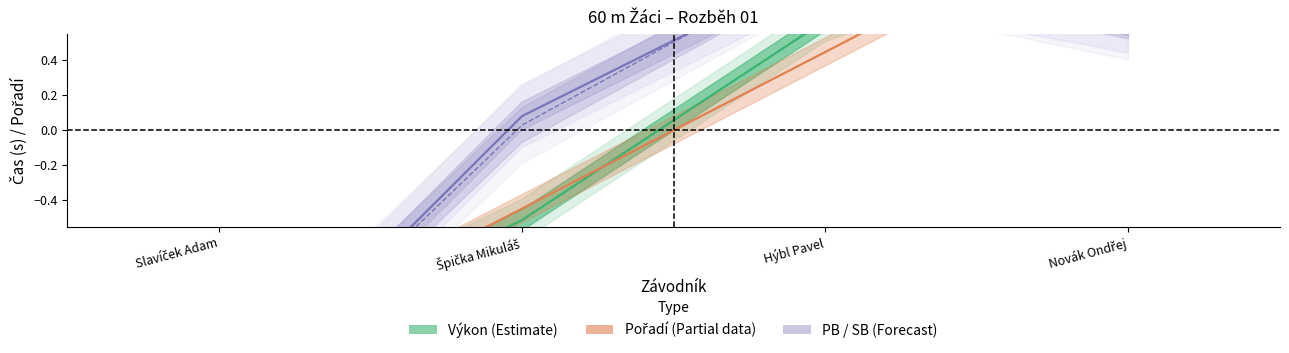

What is the difference between the maximum and minimum values?

2.7